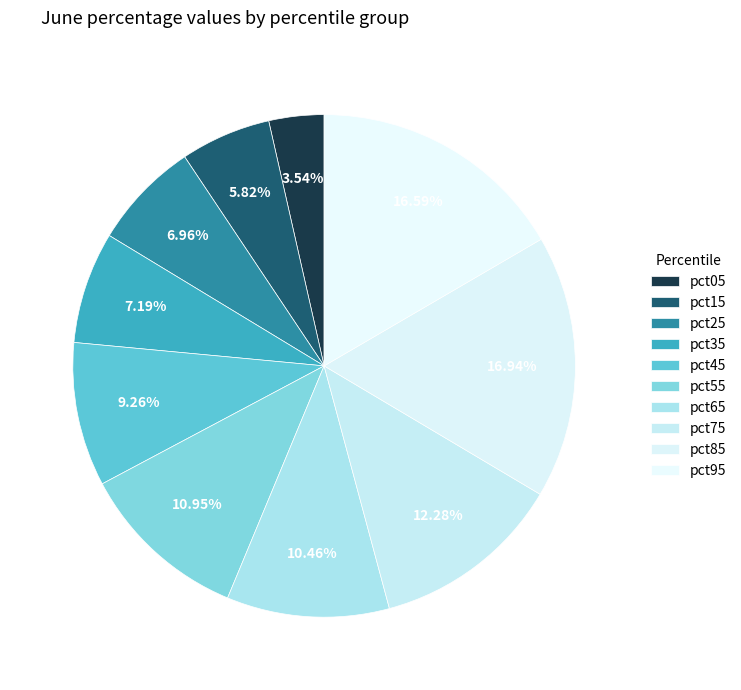

Rank the categories by value from lowest to highest.

pct05, pct15, pct25, pct35, pct45, pct65, pct55, pct75, pct95, pct85